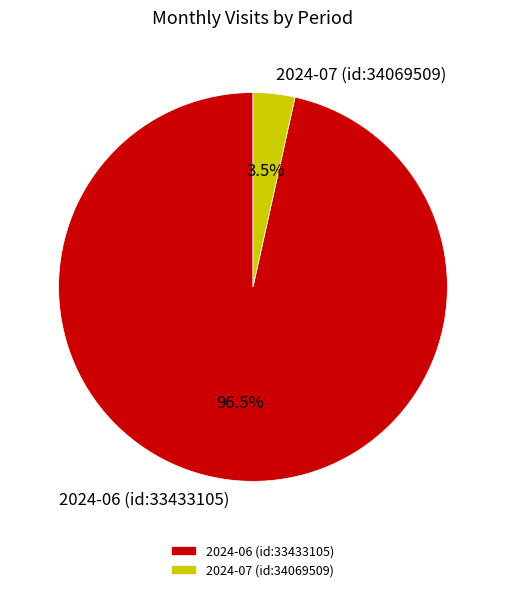

Combined, do 2024-07 (id:34069509) and 2024-06 (id:33433105) account for over 50%?

Yes